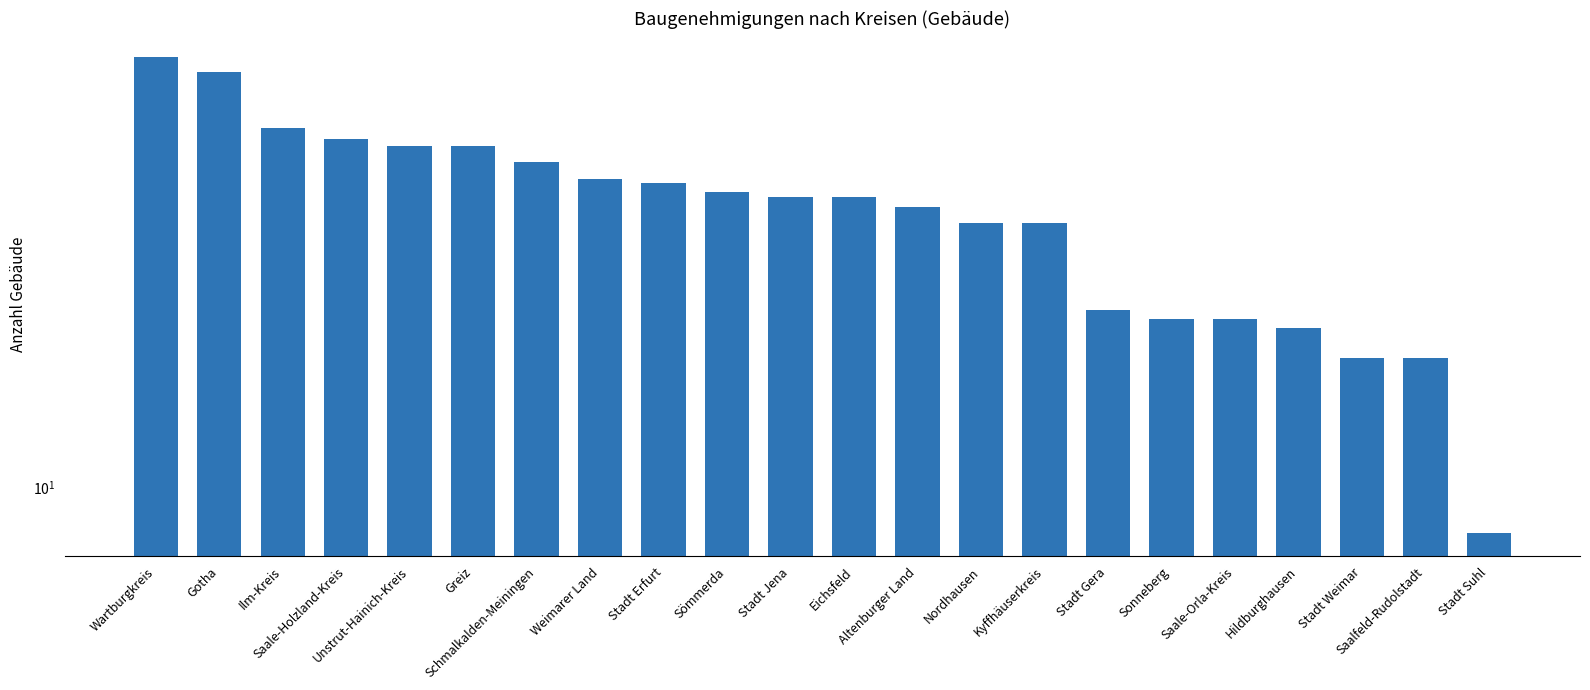

At which label is the value closest to 46?

Weimarer Land